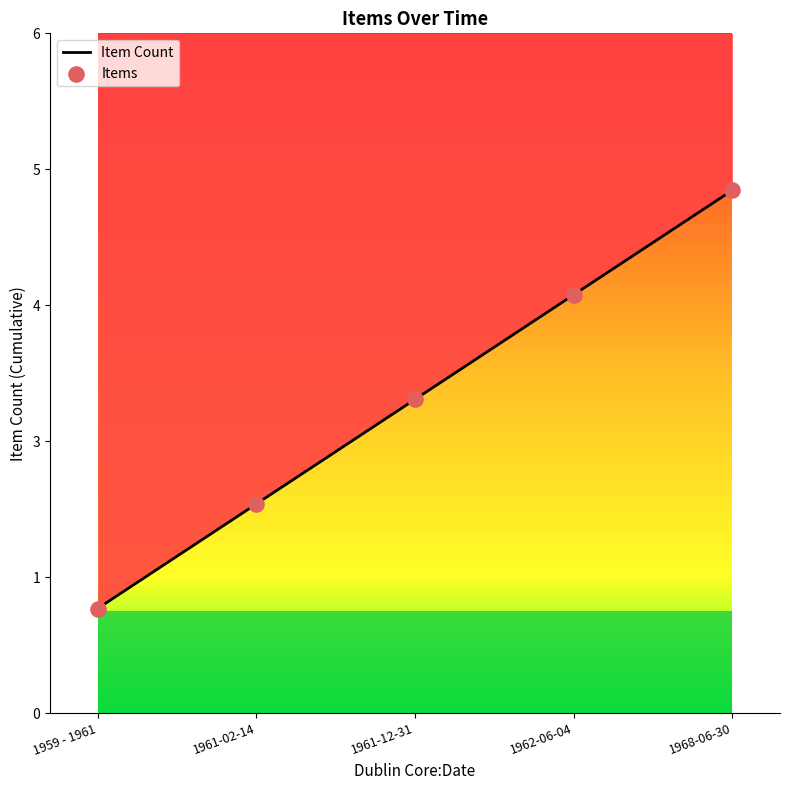

What are all the series names shown in the legend?

Item Count, Items